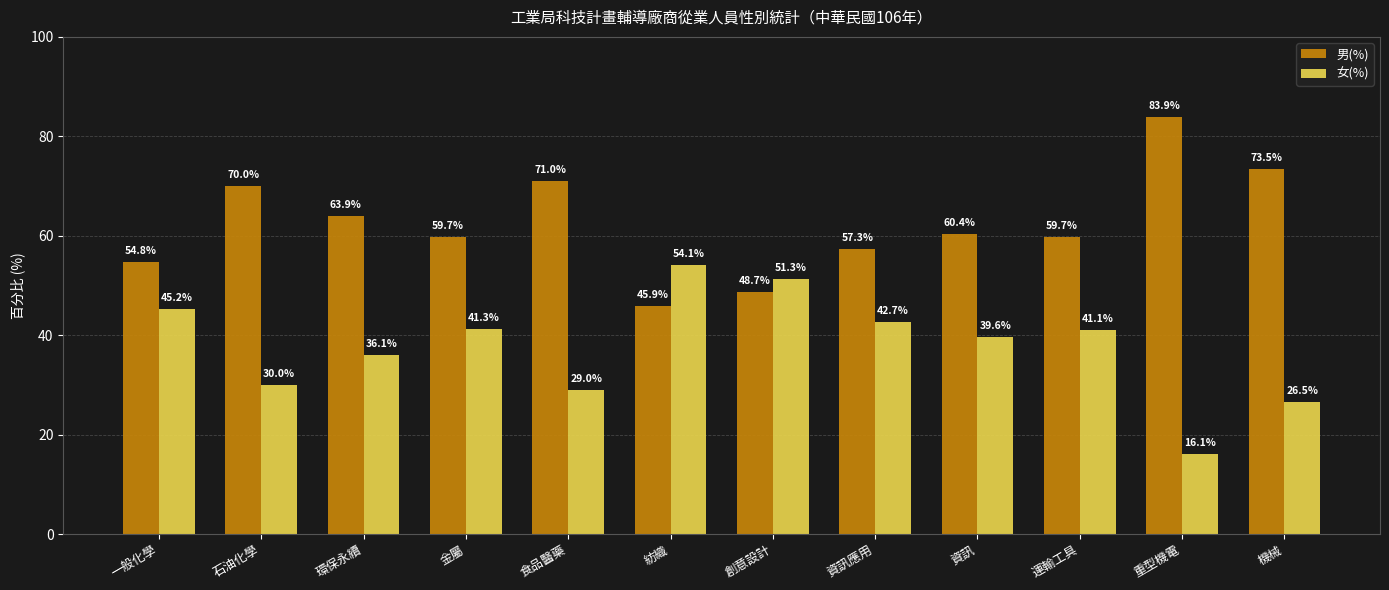

What is the value of the 男(%) bar at the 4th from the left?

59.7